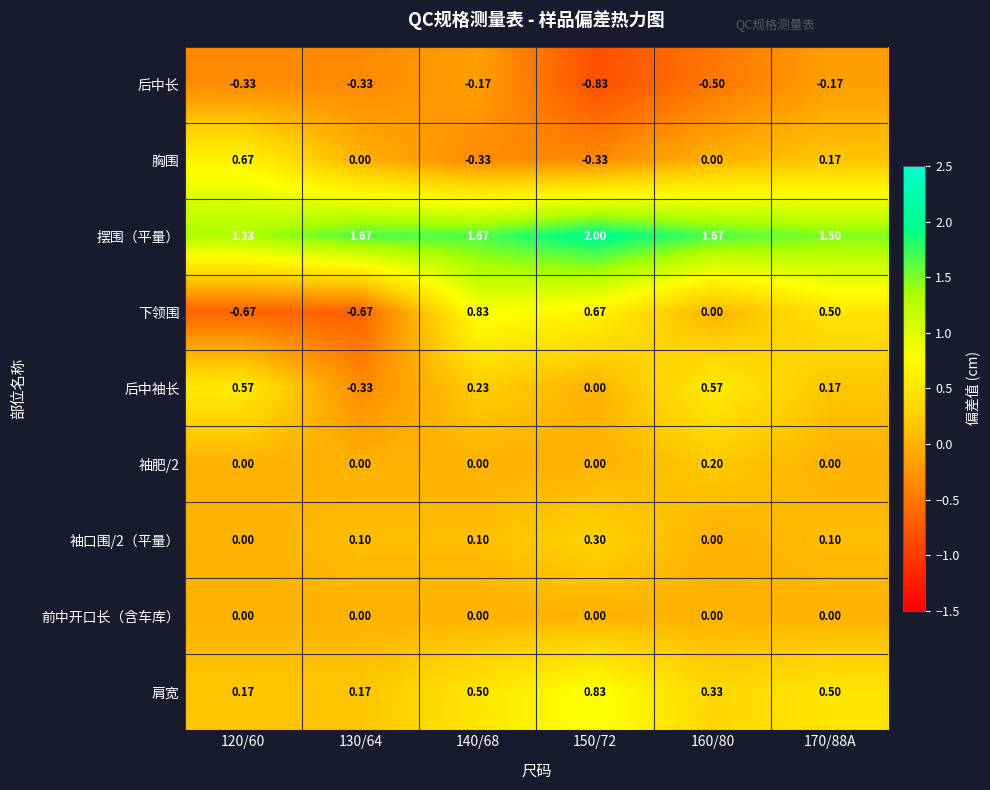

Between 130/64 and 170/88A, which series saw the biggest shift?

下领围